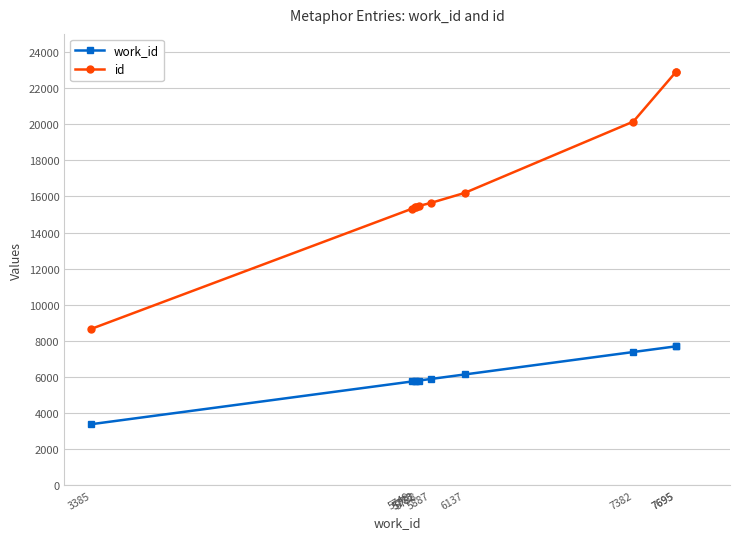

At which label does id first exceed 15636?

6137